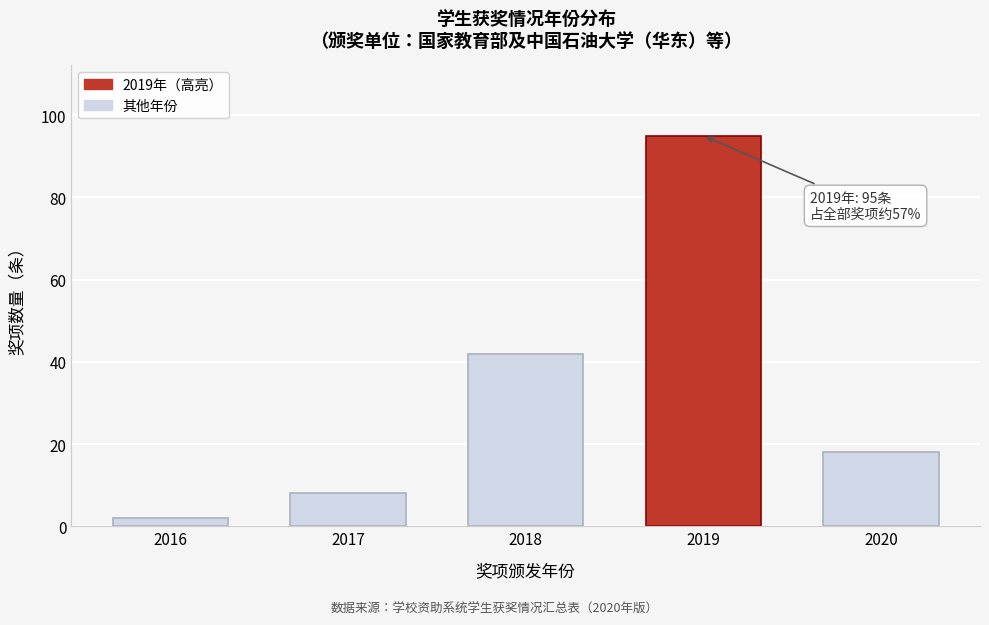

Reading right to left, extract all data points from this chart.

18	95	42	8	2